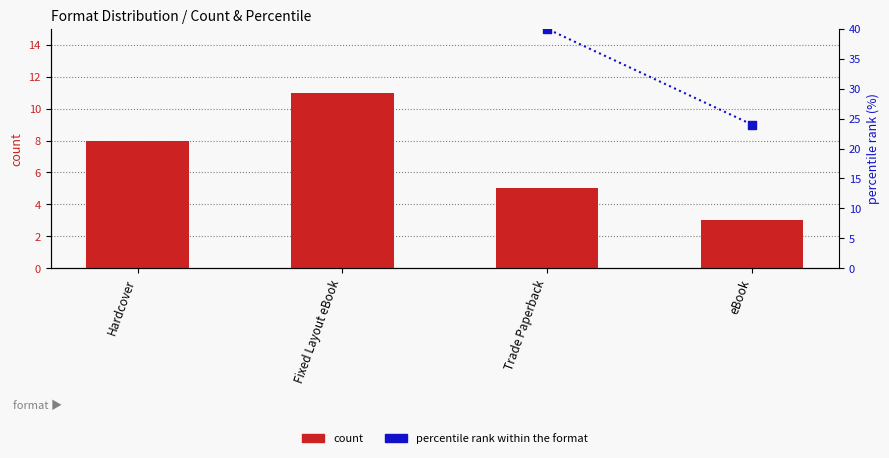

At which category is the sum across all series the highest?

Fixed Layout eBook